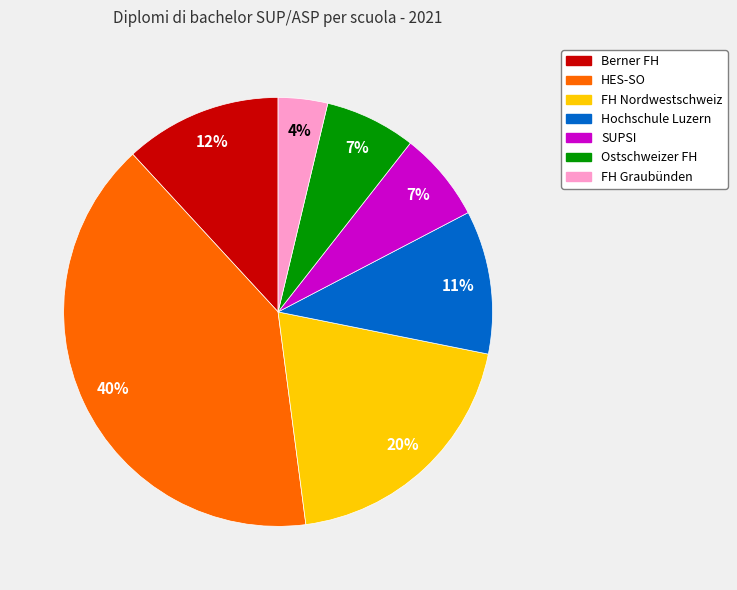

Is the sum of Berner FH and HES-SO greater than half?

Yes